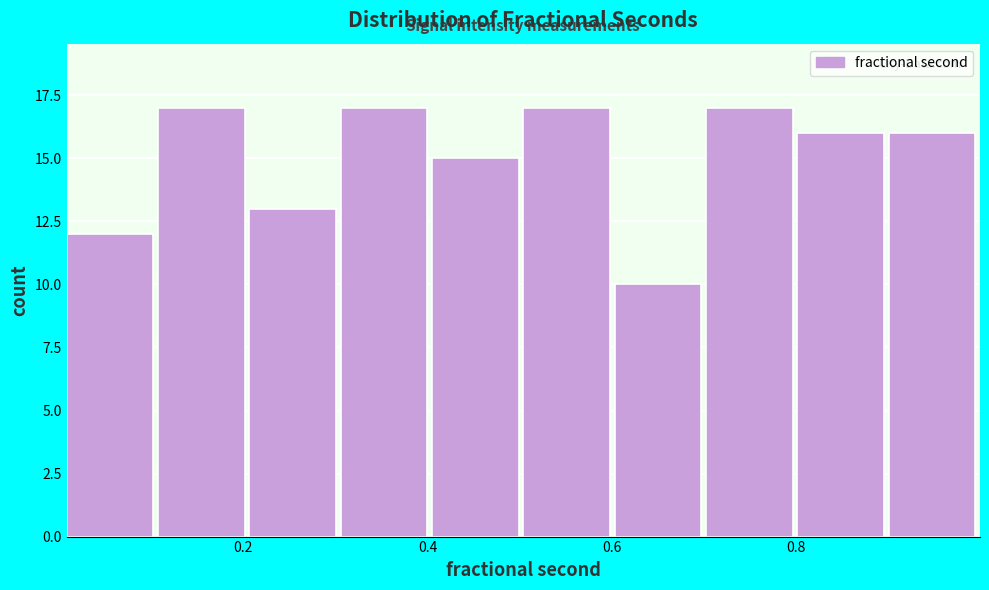

Reading left to right, list every bar in this chart as the range it spans on the x-axis followed by its height. Neither the bar edges nor the heights are printed on the chart, so give them approximately, as read against the axes.

0.0 to 0.1: 12
0.1 to 0.2: 17
0.2 to 0.3: 13
0.3 to 0.4: 17
0.4 to 0.5: 15
0.5 to 0.6: 17
0.6 to 0.7: 10
0.7 to 0.8: 17
0.8 to 0.9: 16
0.9 to 1.0: 16